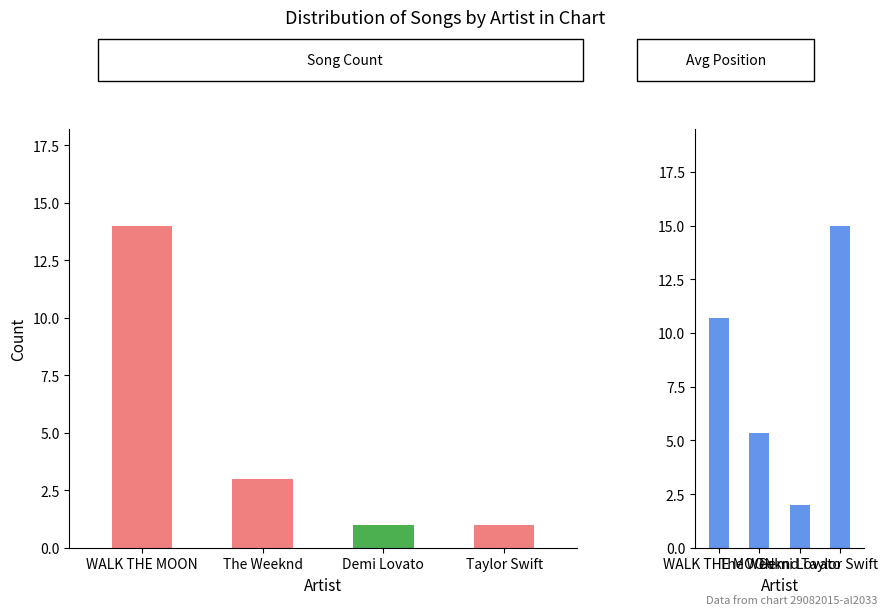

How many distinct data groups are displayed?

2